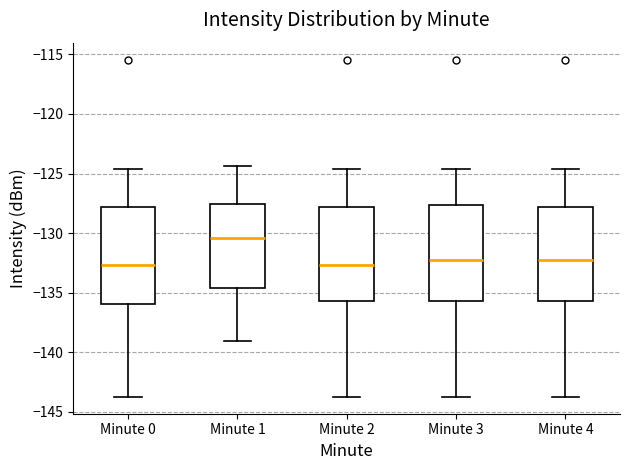

Reading left to right, transcribe this box plot: for each box, give where its median line is, the range the box spans, and where its two whiskers end, as read against the y-axis. The values are not printed on the chart, so give them approximately, as read against the axis.

Minute 0: median -132.5, box -136.0 to -128.0, whiskers -143.5 to -124.5
Minute 1: median -130.5, box -134.5 to -127.5, whiskers -139.0 to -124.5
Minute 2: median -132.5, box -135.5 to -128.0, whiskers -143.5 to -124.5
Minute 3: median -132.5, box -135.5 to -127.5, whiskers -143.5 to -124.5
Minute 4: median -132.5, box -135.5 to -128.0, whiskers -143.5 to -124.5